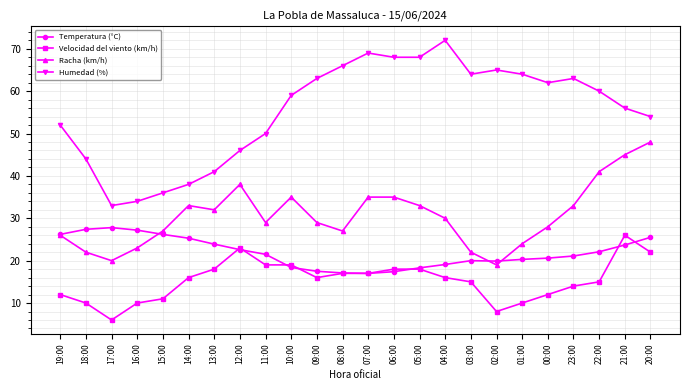

What is the spread (max minus min) of values at 20:00?

32.0